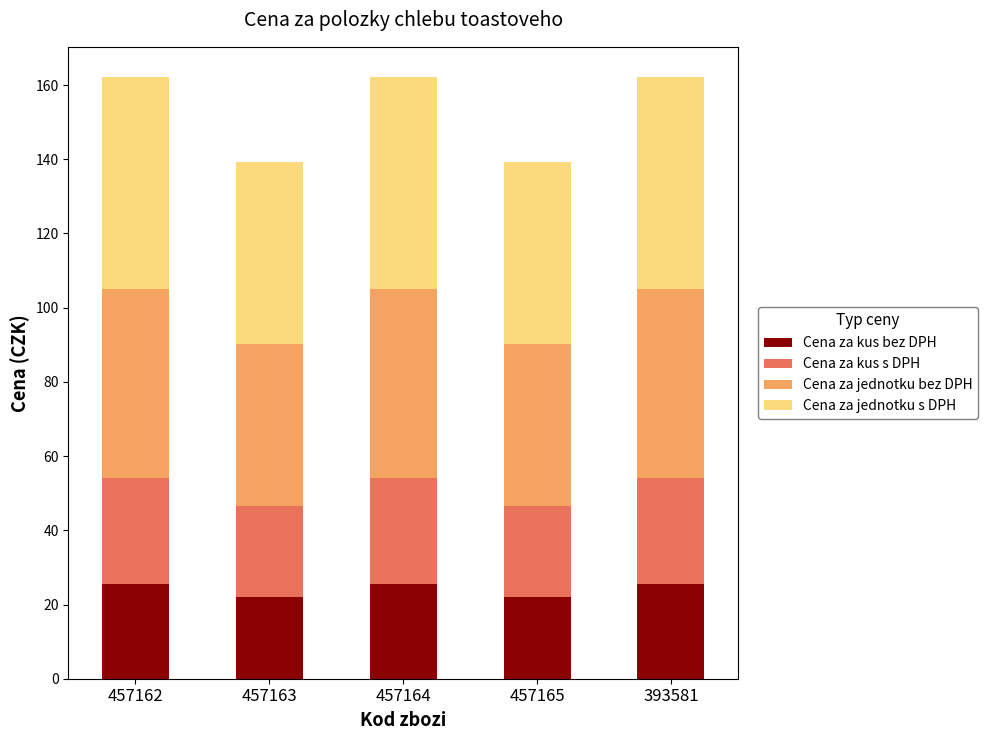

What is the minimum value for Cena za kus bez DPH?

21.9